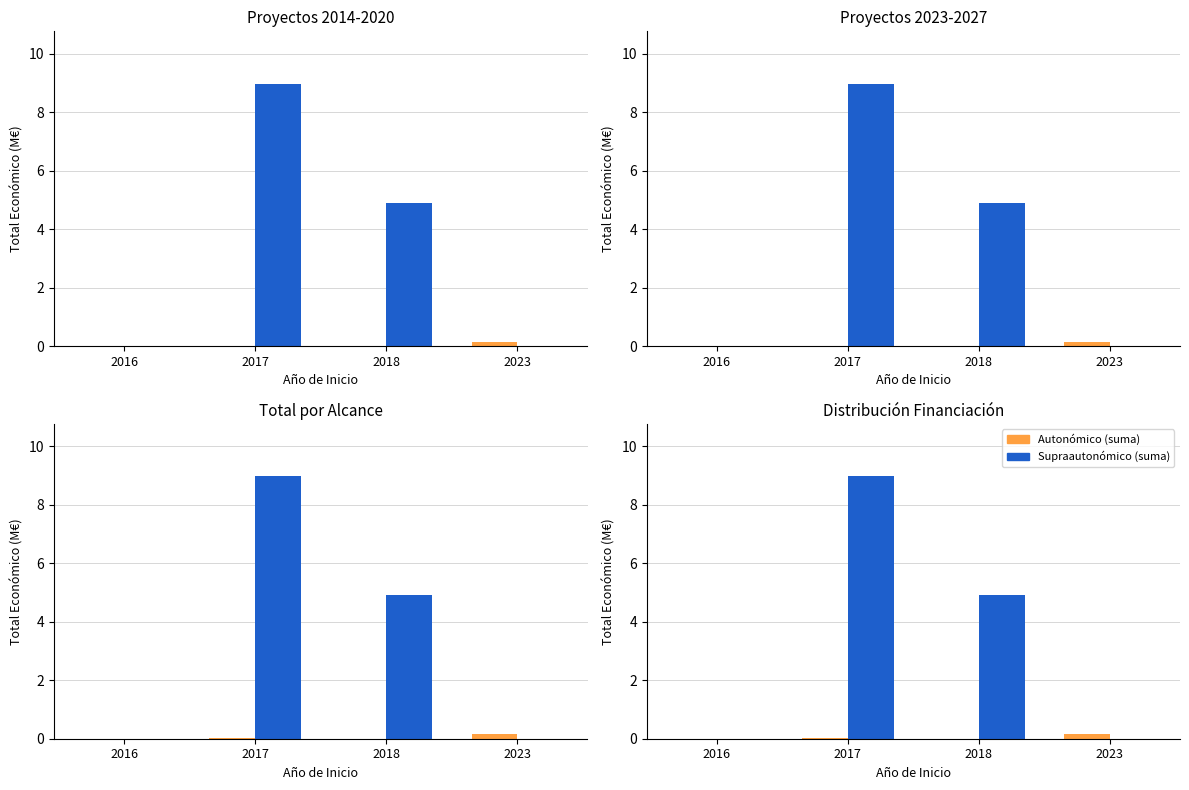

How many values in the Autonómico (suma) series exceed 0?

3